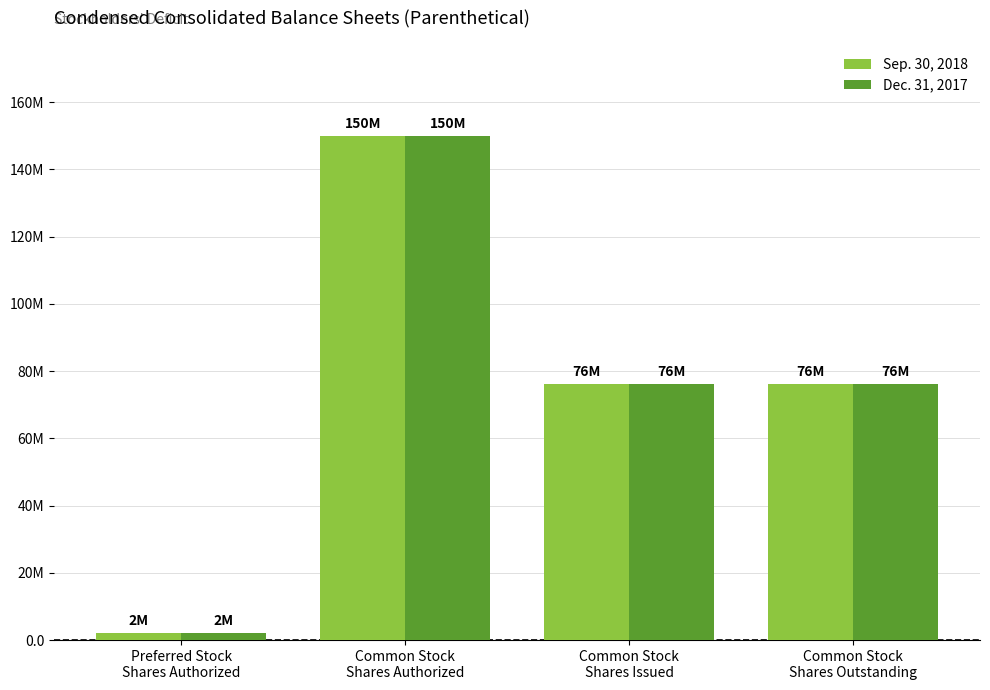

Which series has the widest spread of values?

Sep. 30, 2018